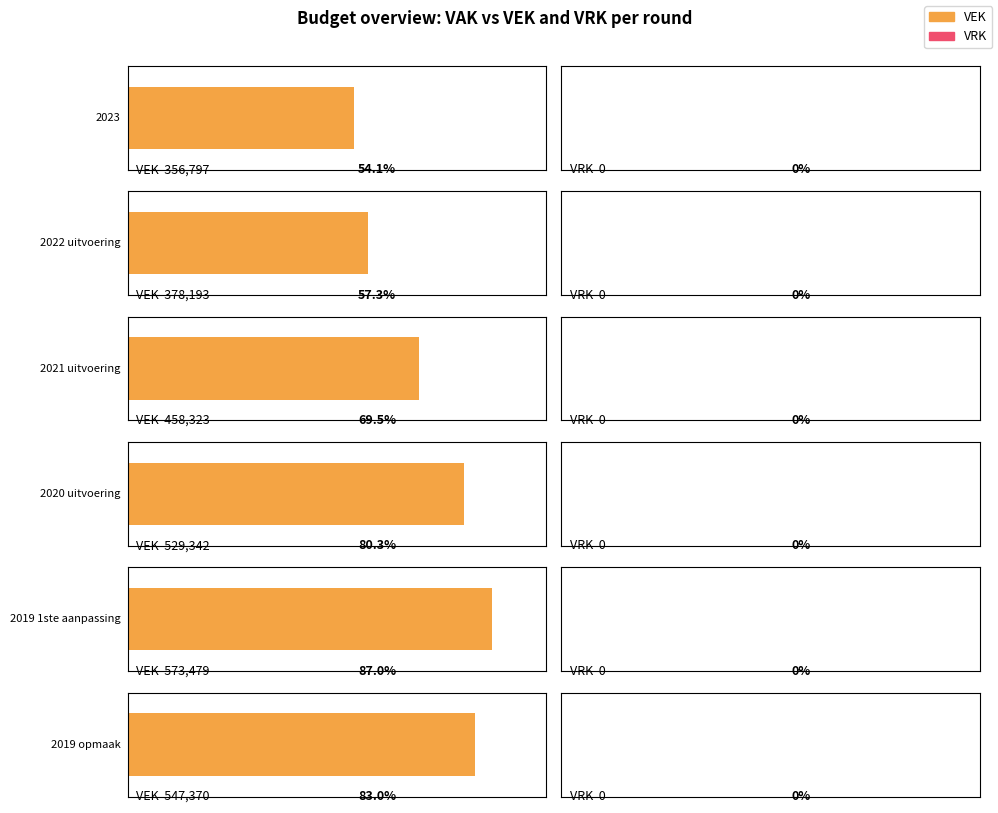

How many distinct data groups are displayed?

2